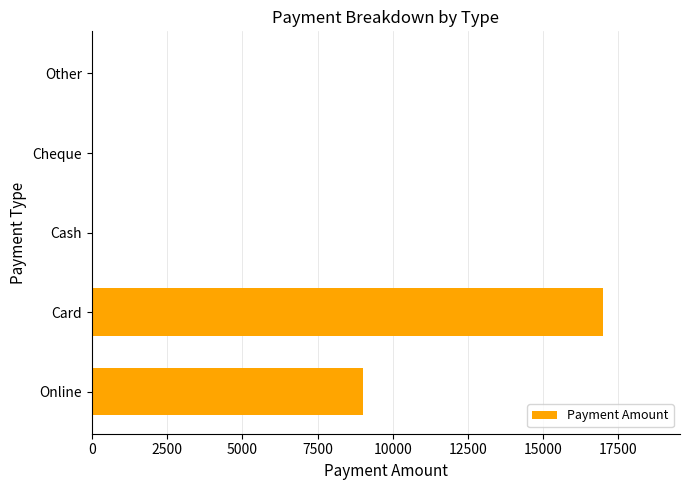

What is the greatest value displayed?

17000